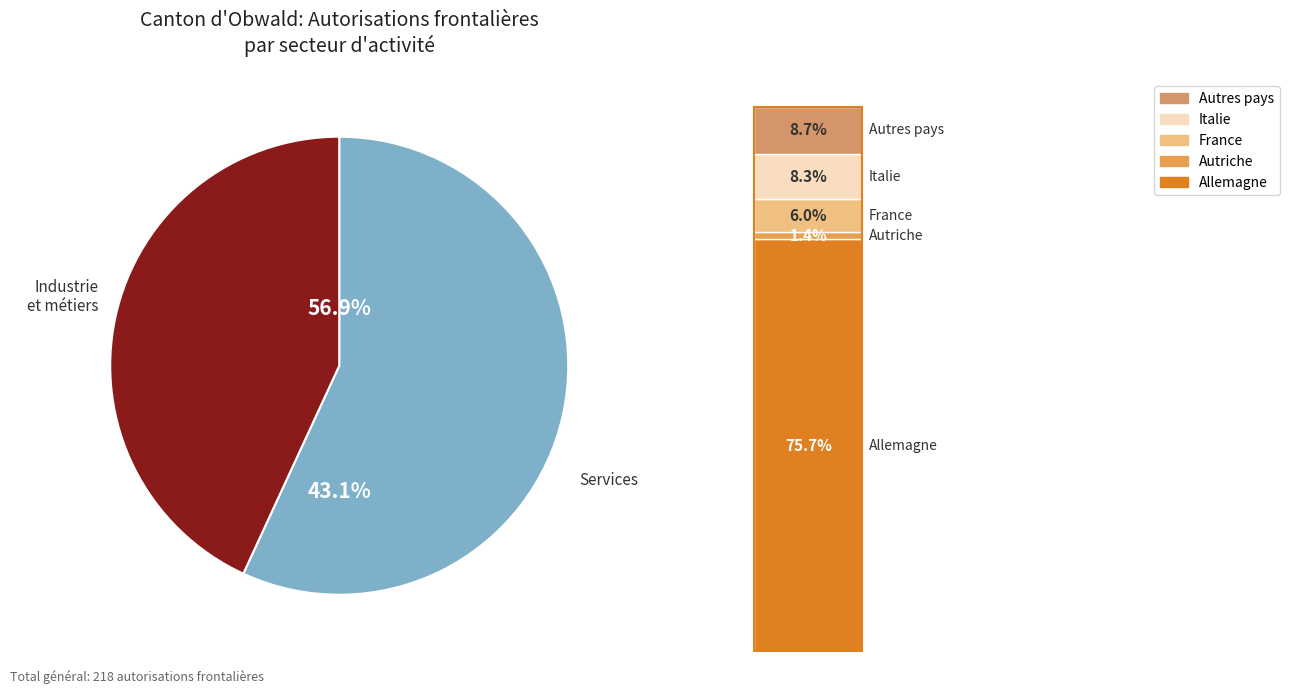

Is Total secteur services the majority of the pie?

No